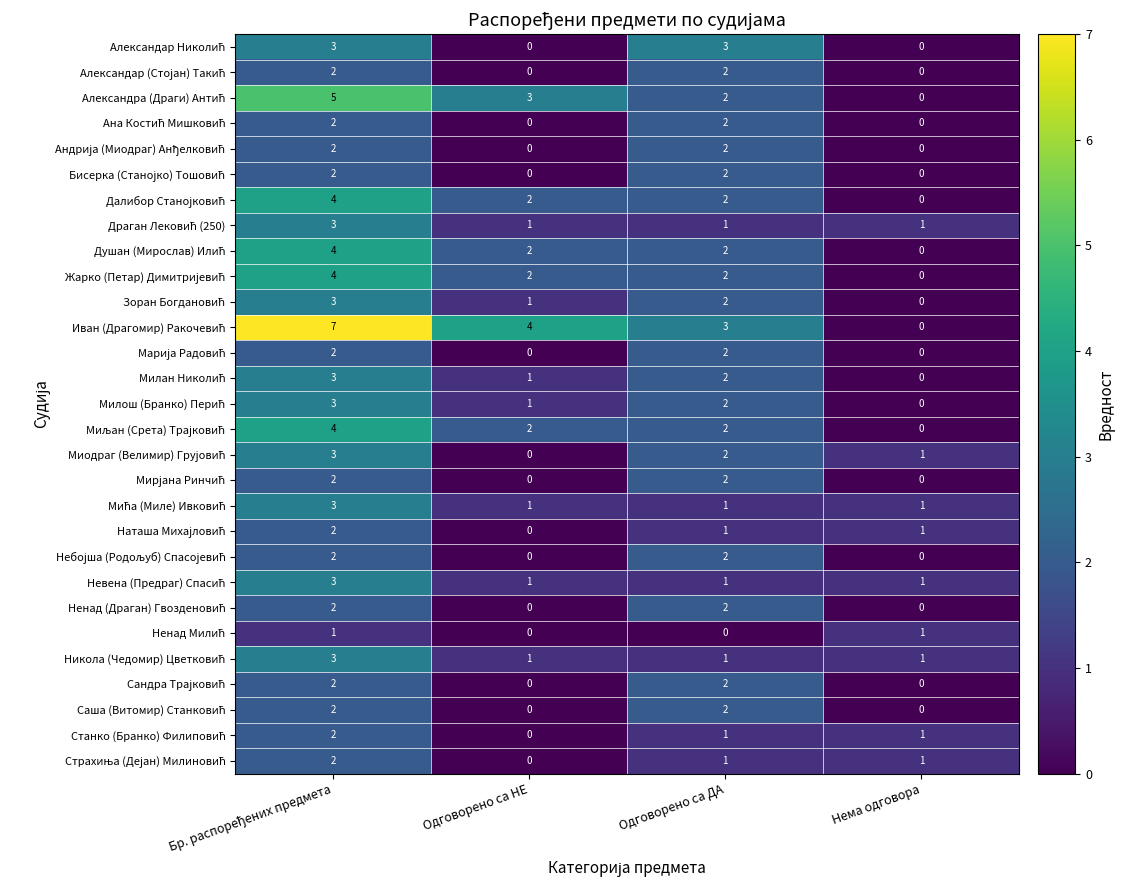

What is the maximum value shown in the chart?

7